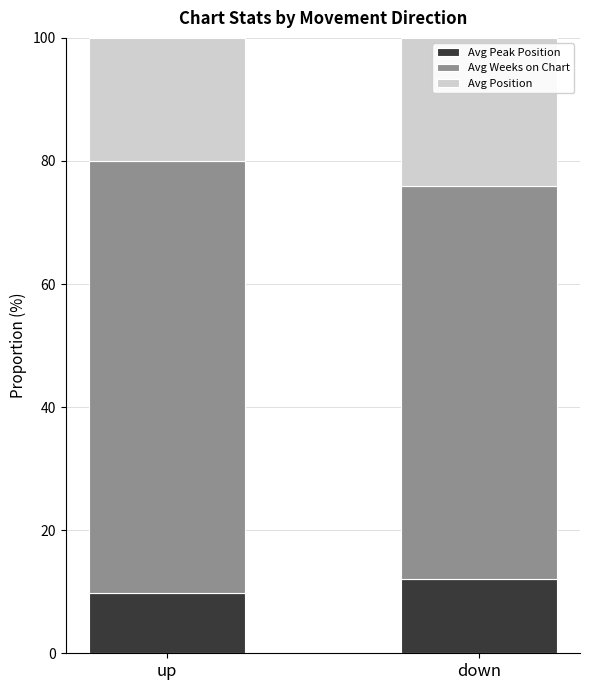

What is the sum of the Avg Peak Position values at down and up?

22.0